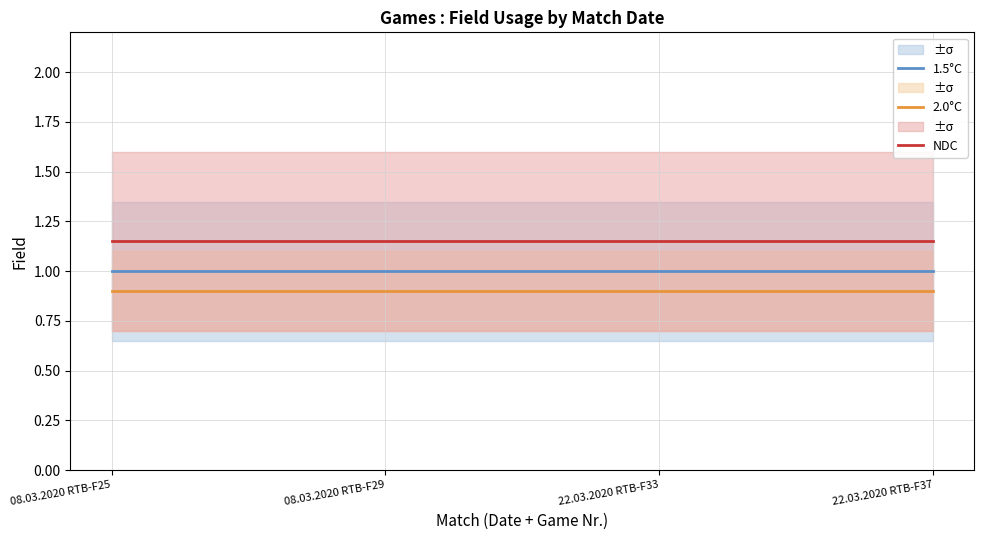

What is the value of the 1.5°C point at the 3rd from the left?

1.0